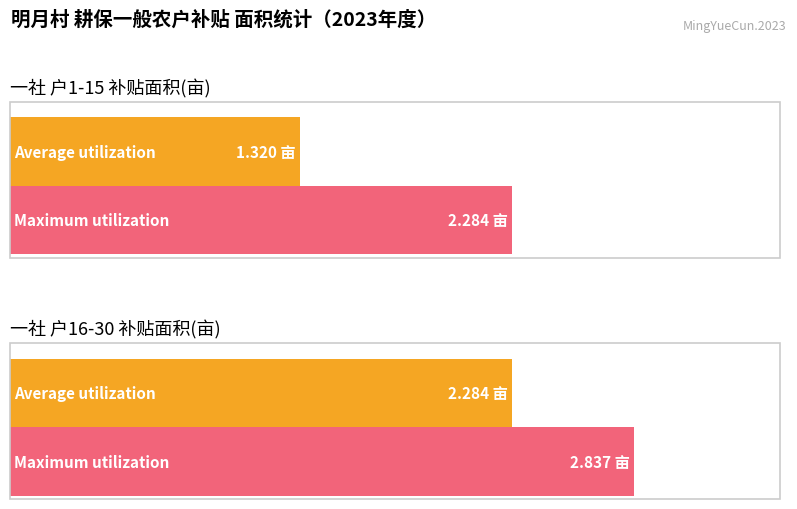

Is it true that Average utilization equals 2.2 at 一社-8?

False